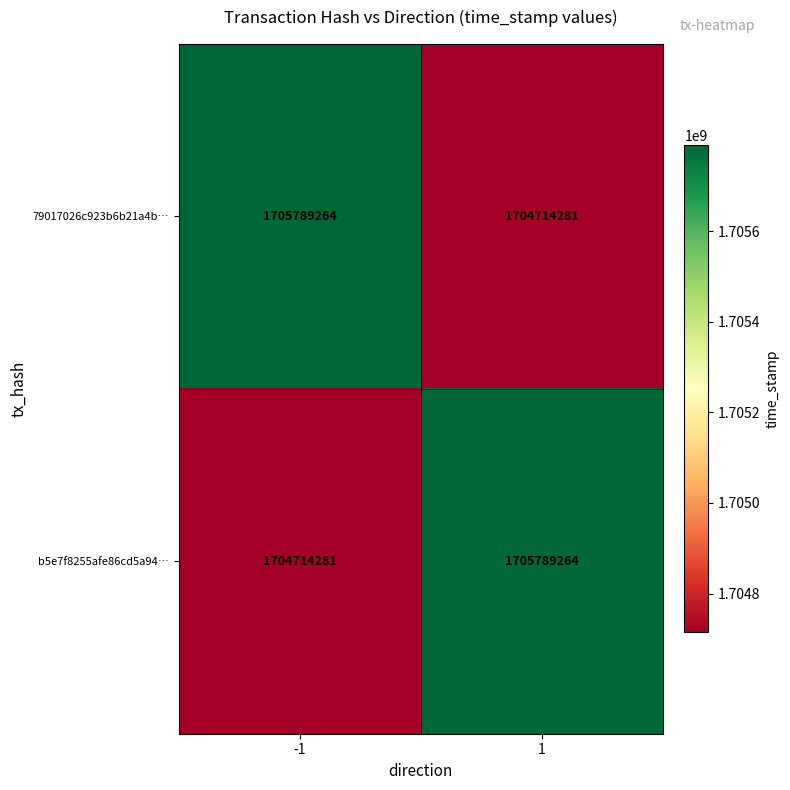

Reading left to right, transcribe all the data shown in this chart.

79017026c923b6b21a4b…: 1705789264	1704714281
b5e7f8255afe86cd5a94…: 1704714281	1705789264